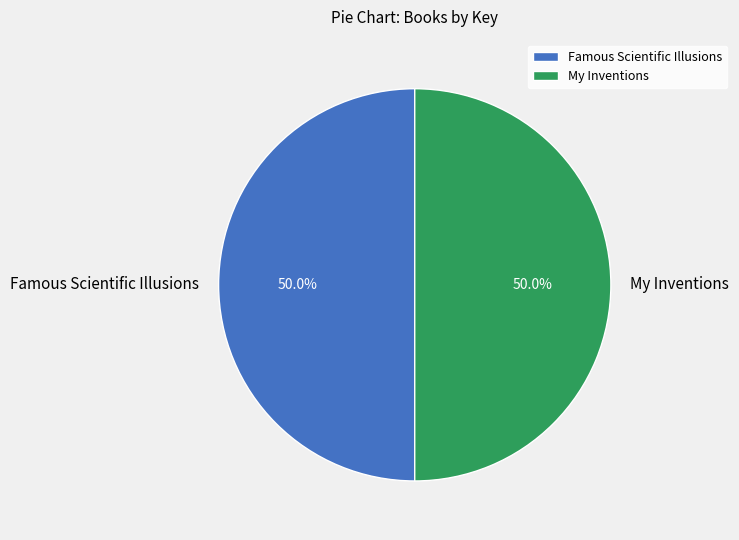

Approximately how many times larger is the value at Famous Scientific Illusions compared to My Inventions?

1.0